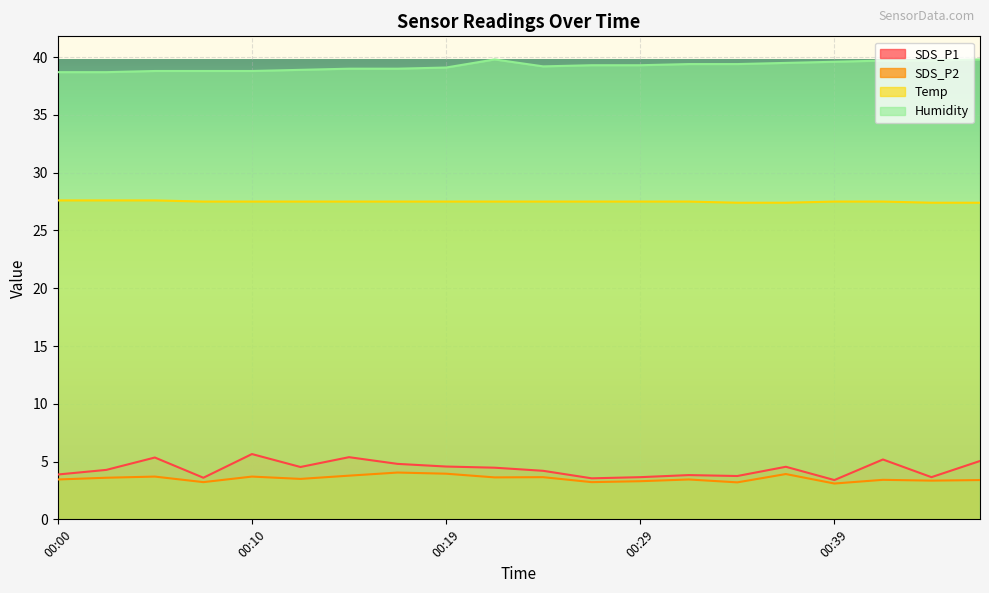

What is the minimum value for Temp?

27.4